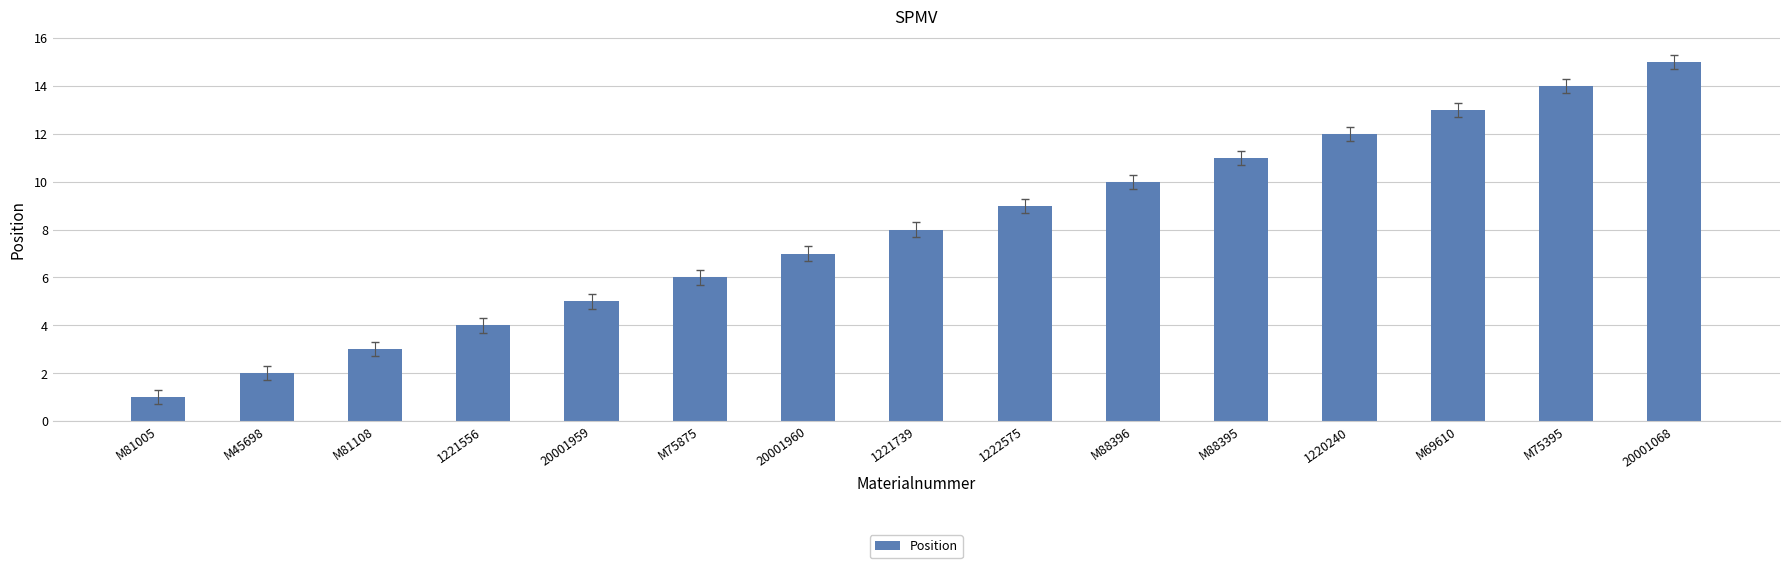

What position from the left is 1221556?

4